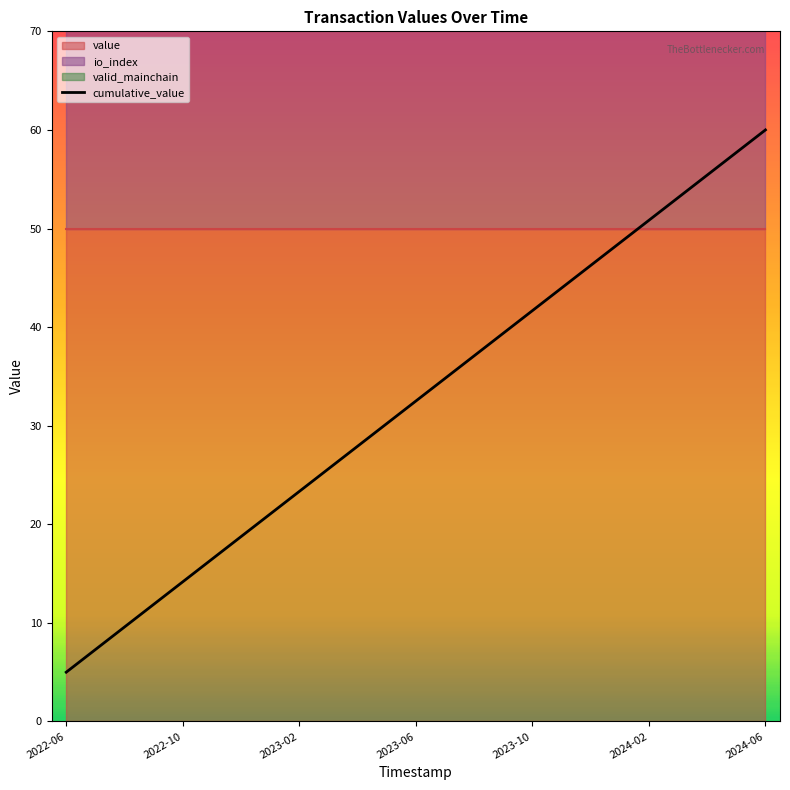

True or false: the data has more than 1 interior local peaks.

False